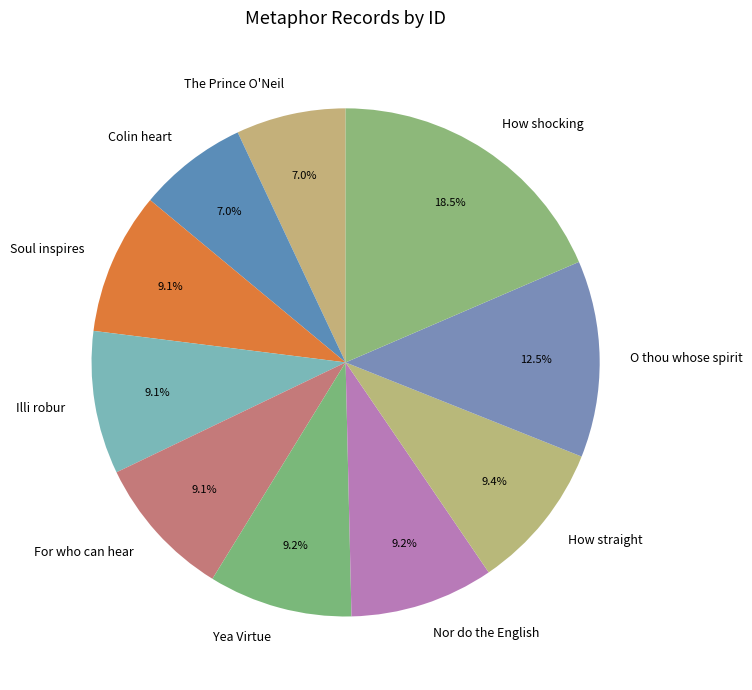

True or false: Illi robur accounts for 9% of the total.

True